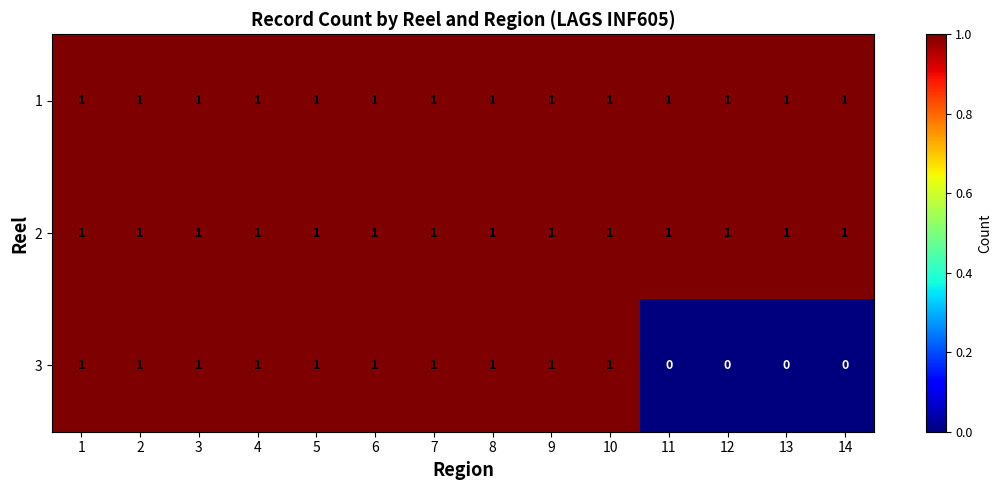

Which series has the widest spread of values?

3